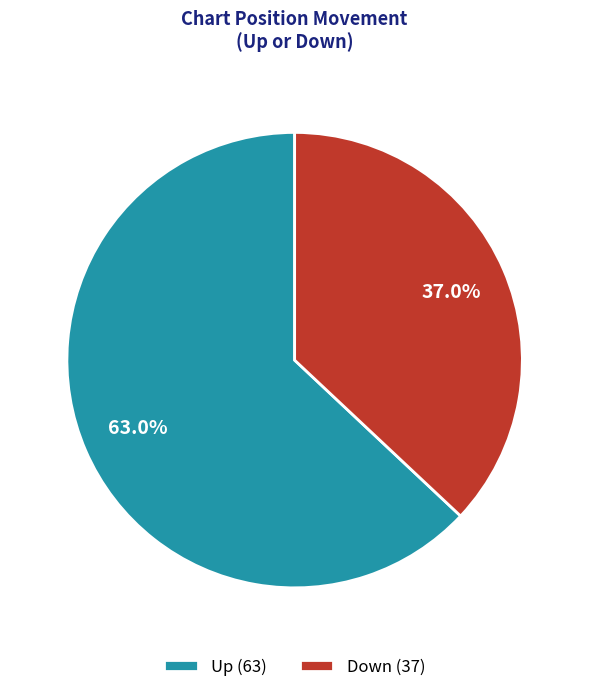

What is the smallest slice in the pie chart?

Down (37)